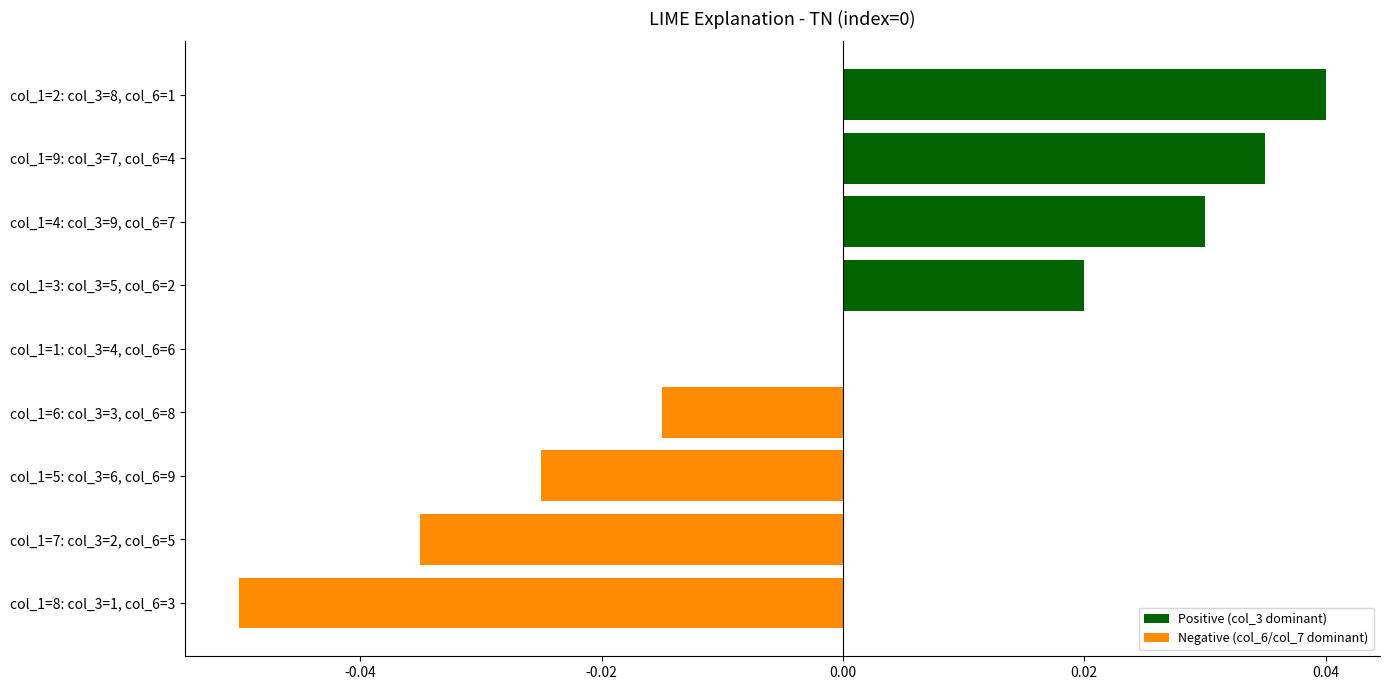

The value at col_1=6: col_3=3, col_6=8 is -0.0. True or false?

True